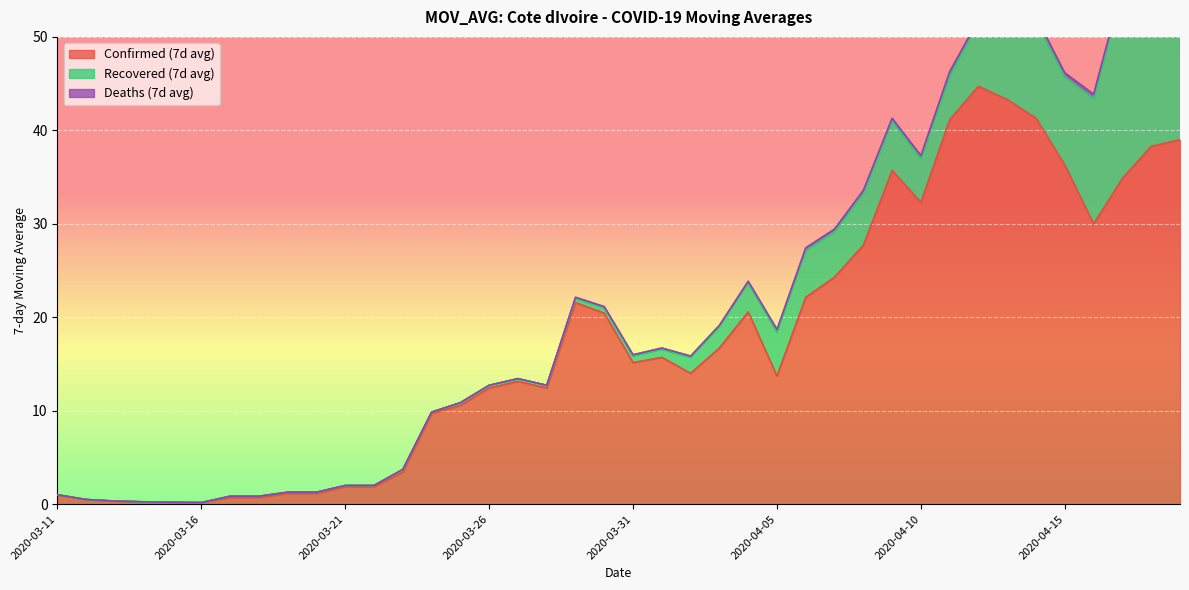

True or false: Recovered (7d avg) and Confirmed (7d avg) intersect in this chart.

False